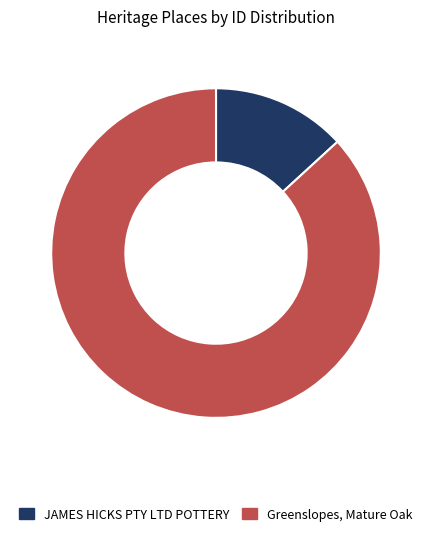

Which category has the smallest portion of the pie?

JAMES HICKS PTY LTD POTTERY